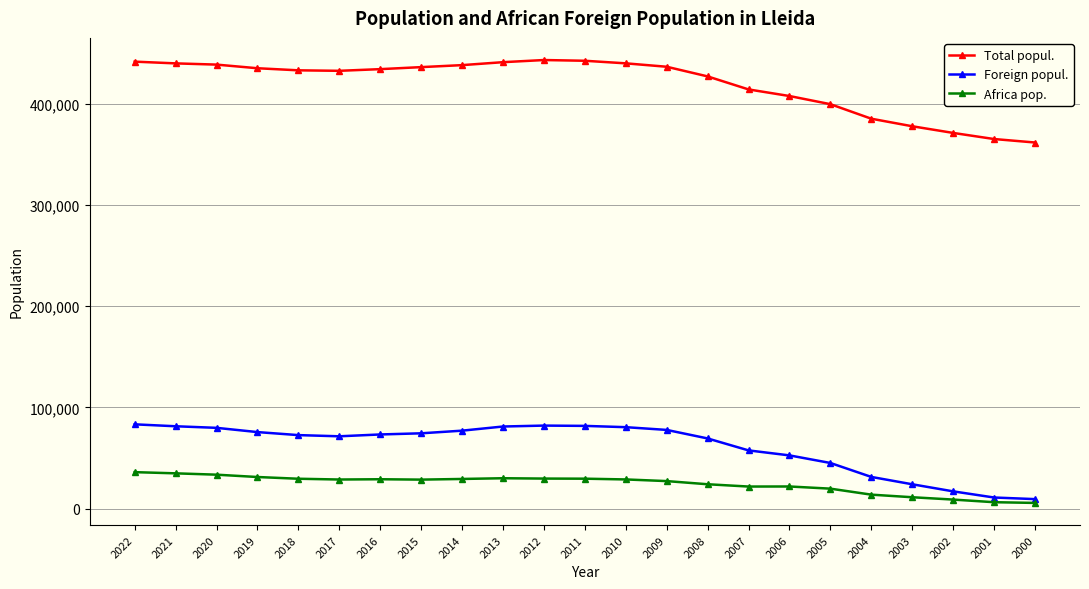

Rank the series at 2011 from lowest to highest value.

Africa pop., Foreign popul., Total popul.